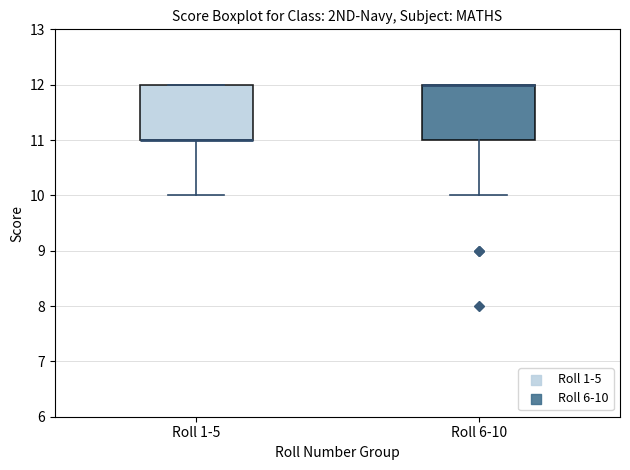

Reading left to right, transcribe this box plot: for each box, give where its median line is, the range the box spans, and where its two whiskers end, as read against the y-axis. The values are not printed on the chart, so give them approximately, as read against the axis.

Roll 1-5: median 11 (drawn on the box's lower edge), box 11 to 12, whiskers 10 to 12
Roll 6-10: median 12 (drawn on the box's upper edge), box 11 to 12, whiskers 10 to 12